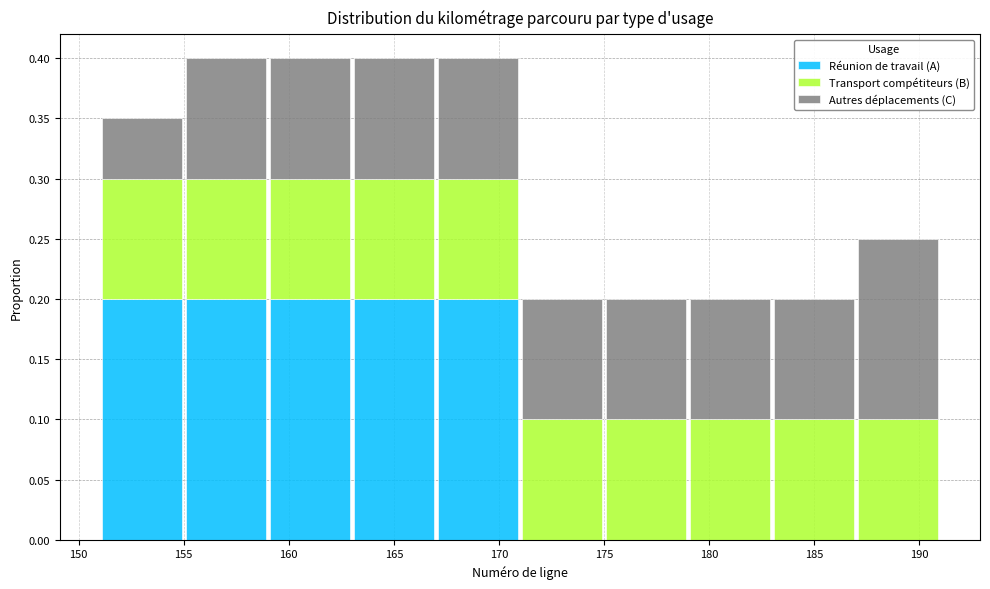

What is the total height of the stacked bar covering 155 to 159 on the x-axis? The values are not printed on the chart, so give them approximately, as read against the axis.

0.40